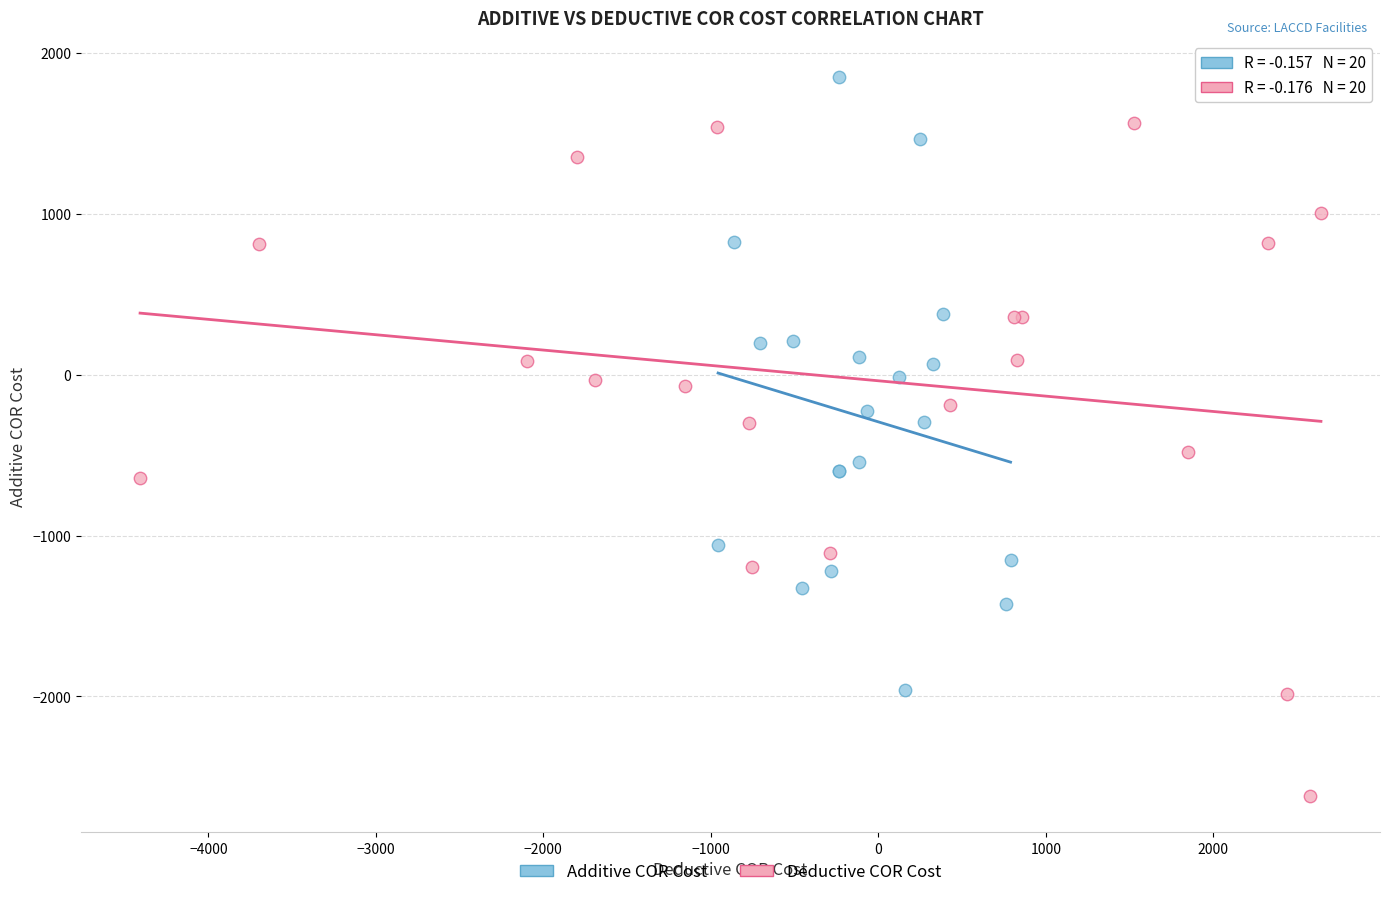

Which series reaches the maximum Y coordinate?

Additive COR Cost